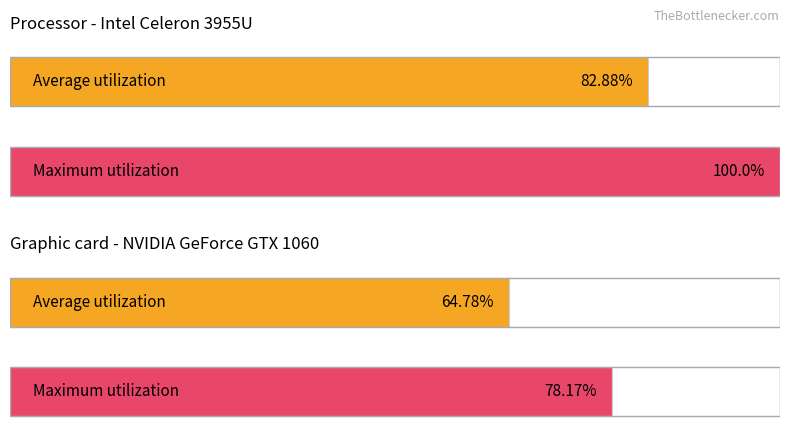

What are all the series names shown in the legend?

Average utilization, Maximum utilization